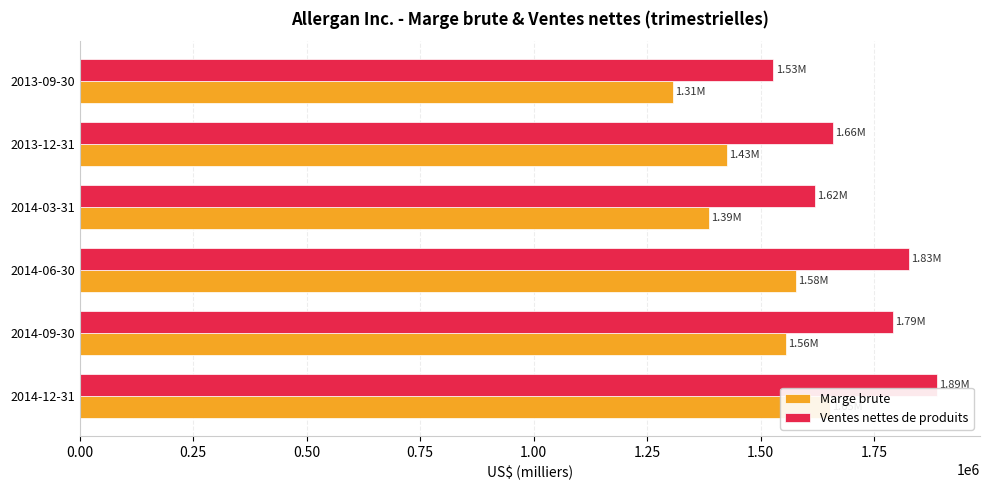

How many bars are there in total?

12